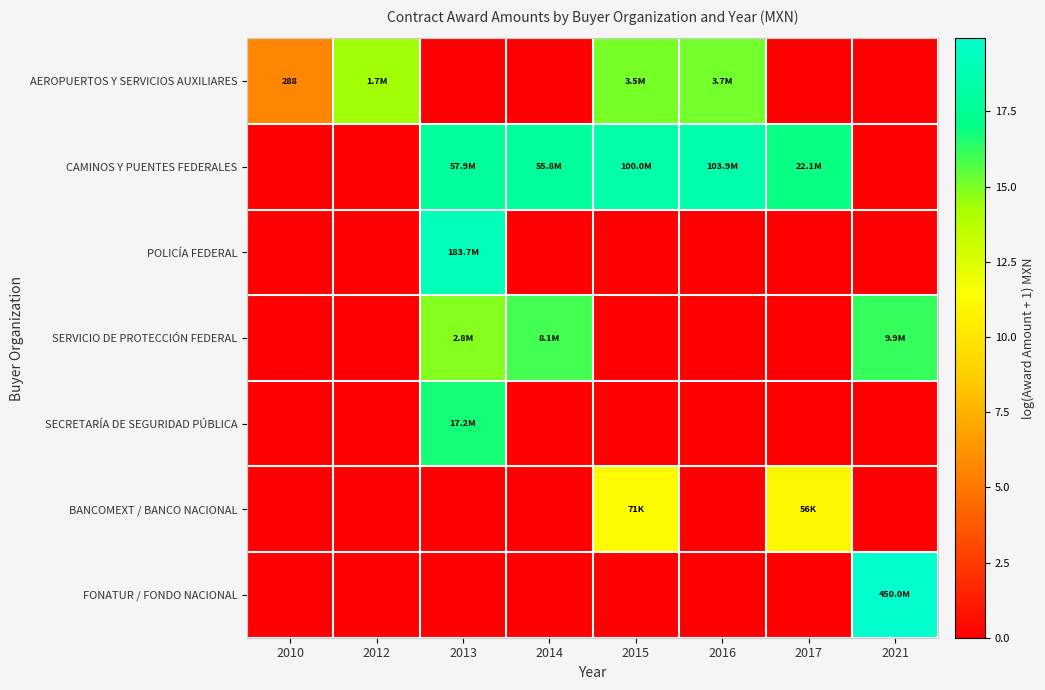

What is the difference between the highest and lowest values at 2012?

14.3